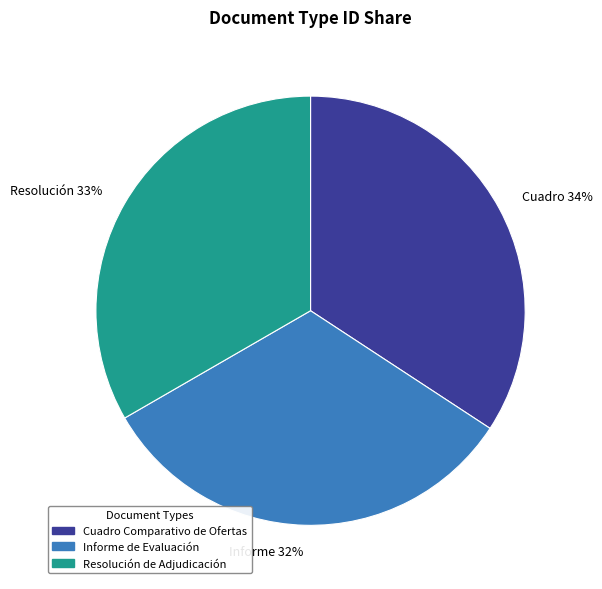

To the nearest percent, what portion does Resolución de Adjudicación represent?

33%